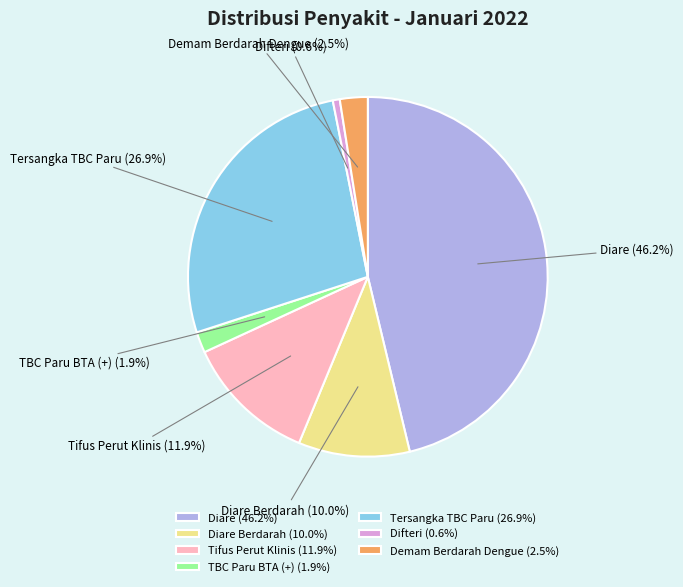

To the nearest percent, what is the combined percentage of Diare and Tifus Perut Klinis?

58%